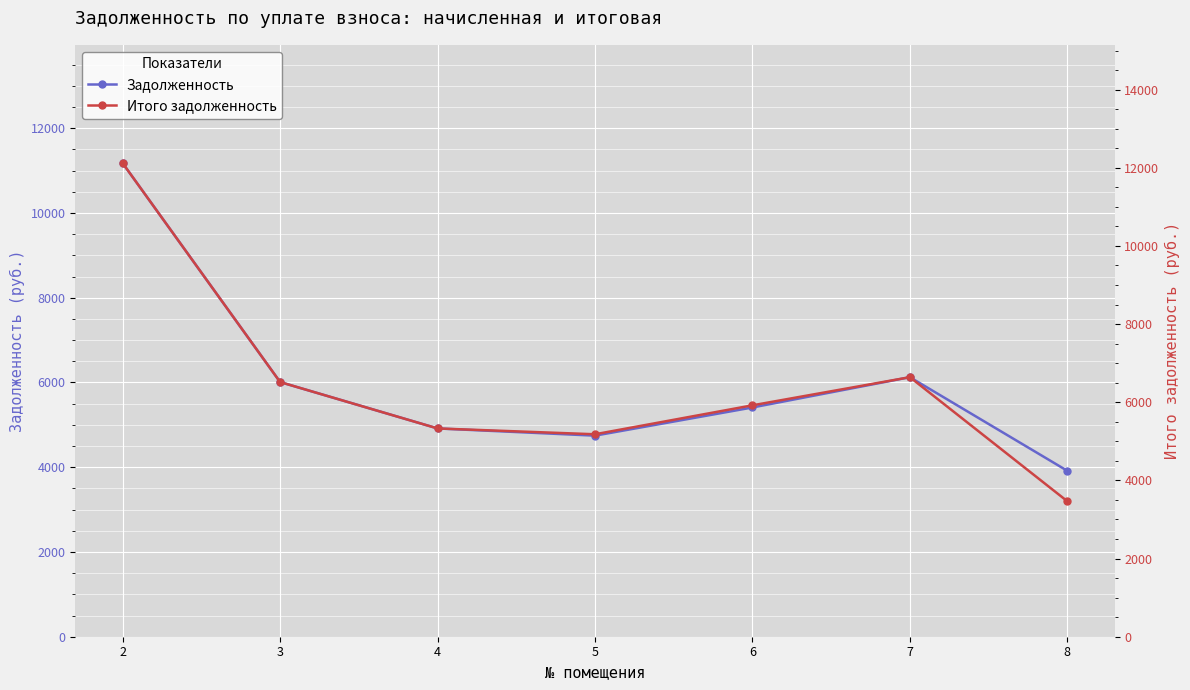

Rank the series at 3 from highest to lowest value.

Итого задолженность, Задолженность